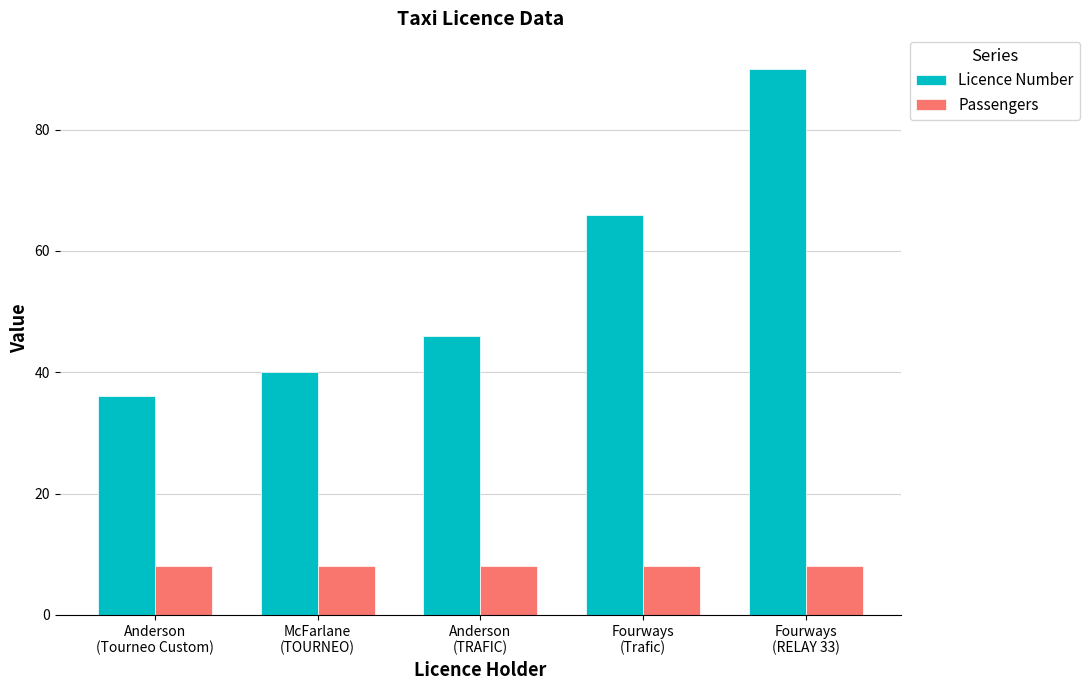

Reading left to right, transcribe all the data shown in this chart.

Licence Number: 36	40	46	66	90
Passengers: 8	8	8	8	8